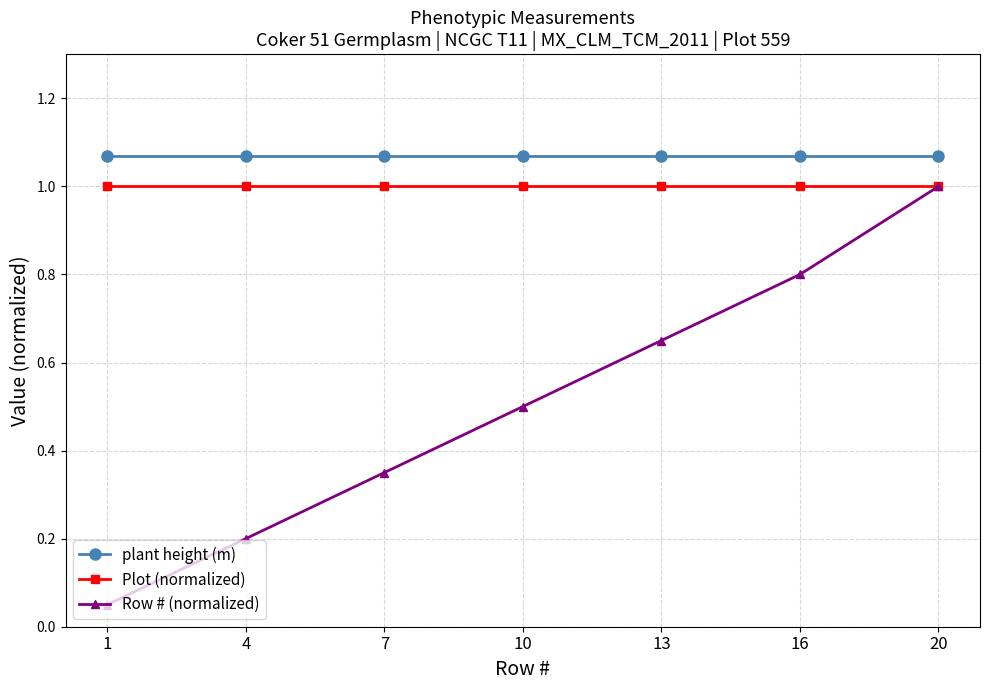

Is the value of Plot (normalized) at 16 greater than the value of plant height (m) at 4?

No